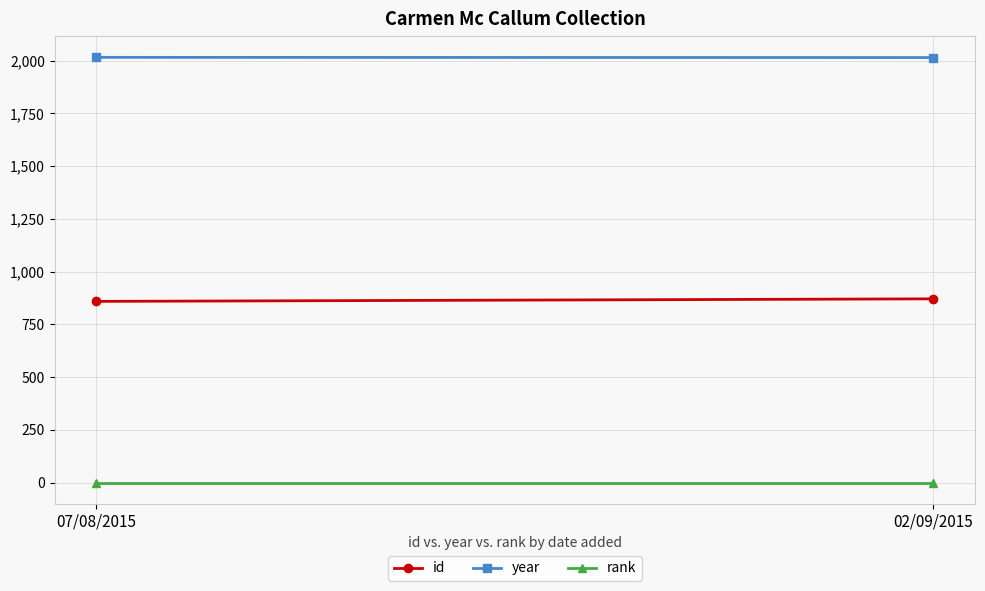

At which category is the sum across all series the highest?

02/09/2015